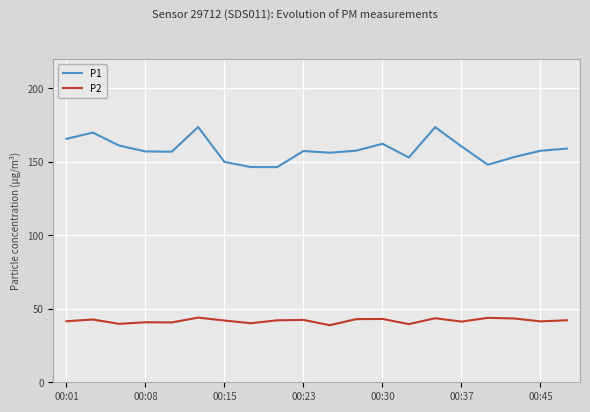

What is the sum of all P1 values?

3166.0